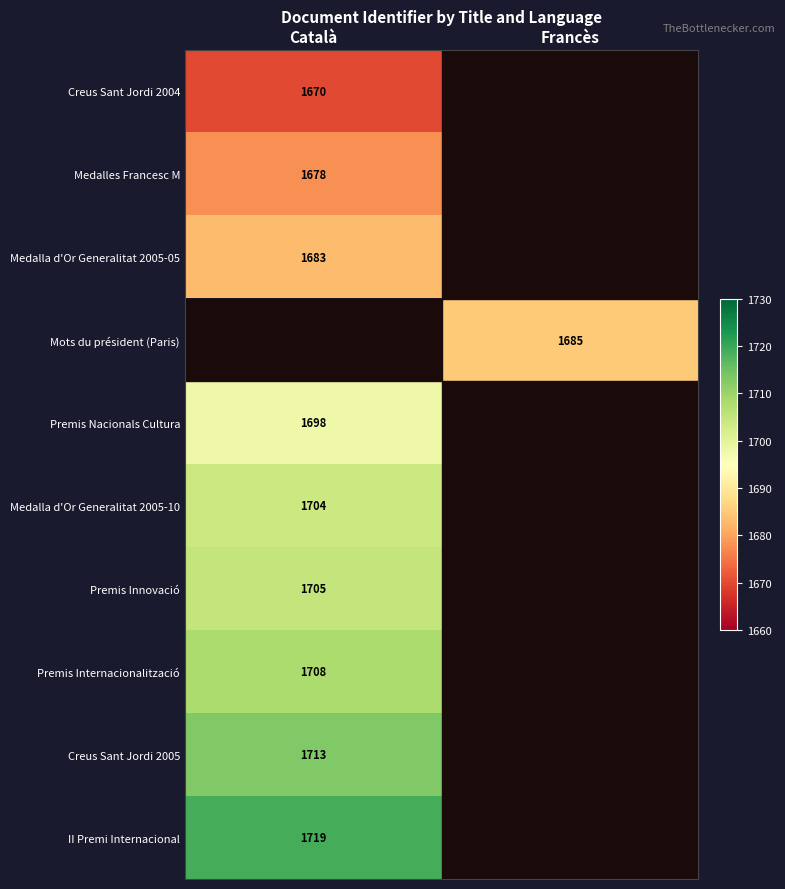

True or false: Mots du président (Paris) has a value of 407 at Francès.

False